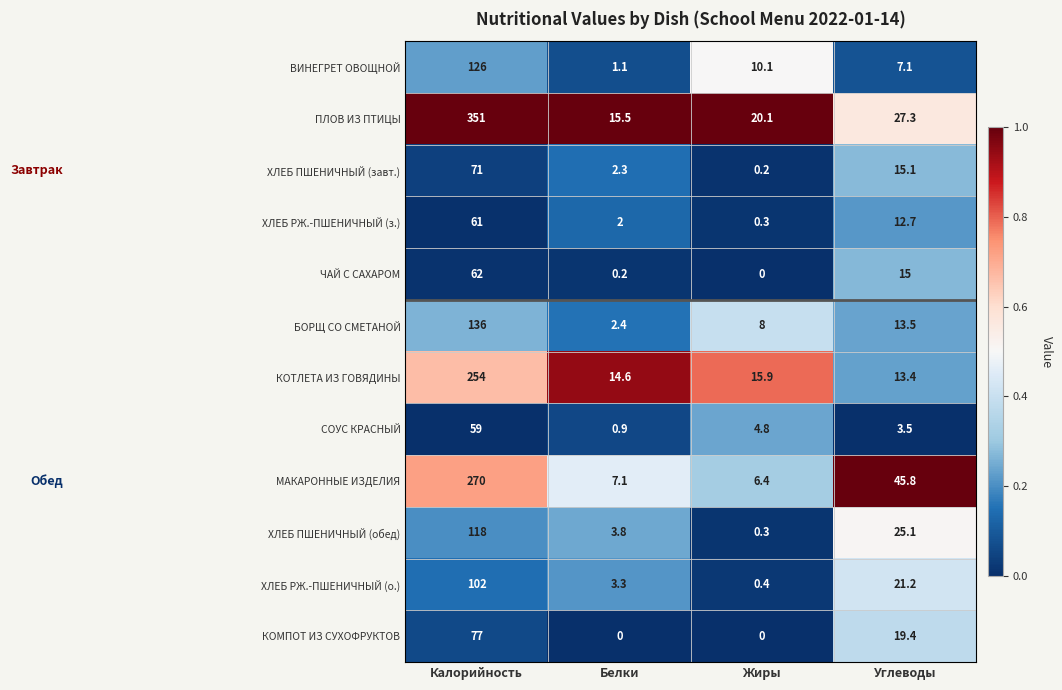

At which label does ХЛЕБ РЖ.-ПШЕНИЧНЫЙ (о.) first exceed 21?

Калорийность